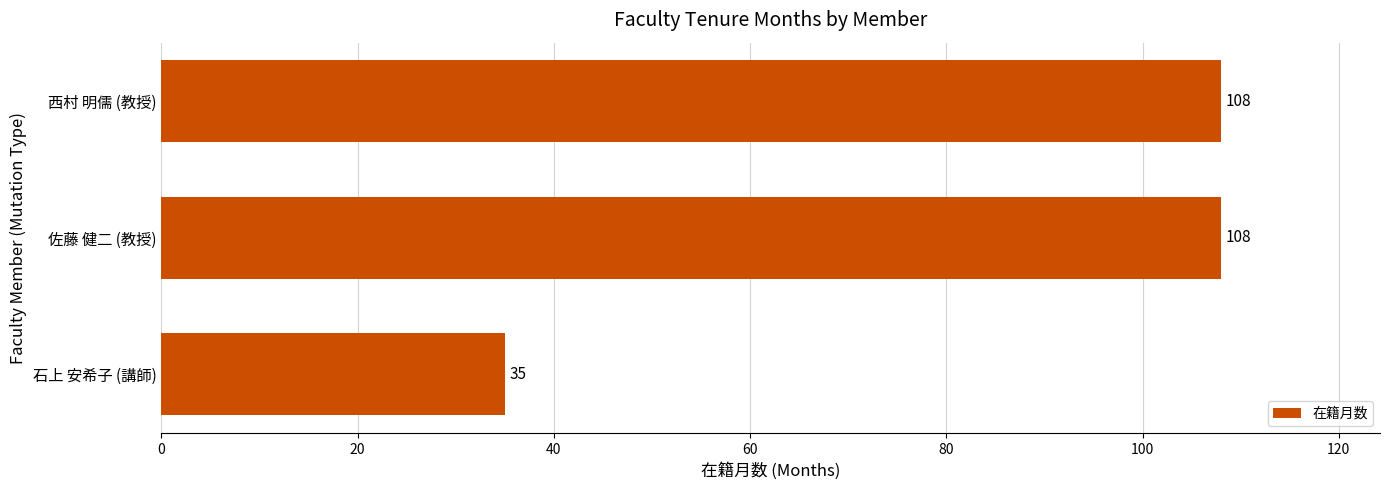

Reading bottom to top, transcribe all the data shown in this chart.

35	108	108